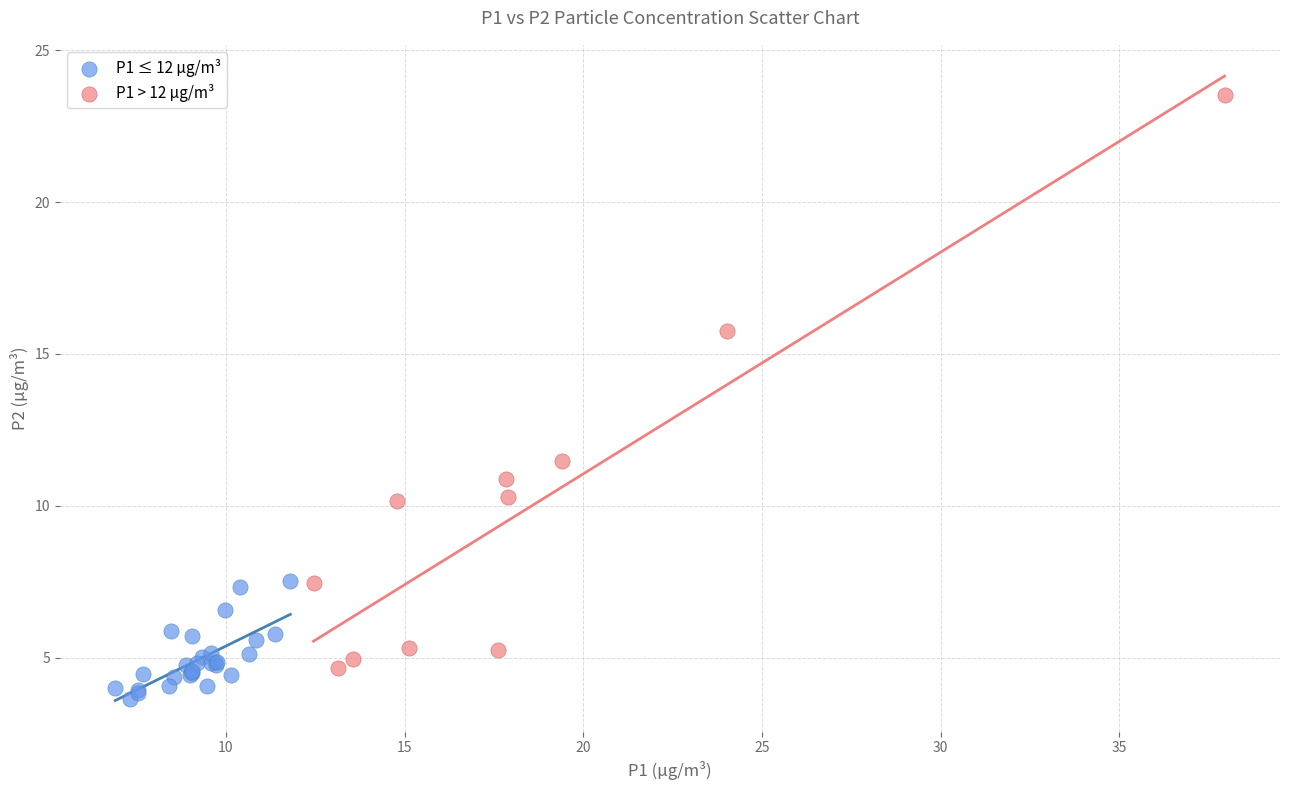

Which series has the largest Y range (max minus min)?

P1 > 12 µg/m³